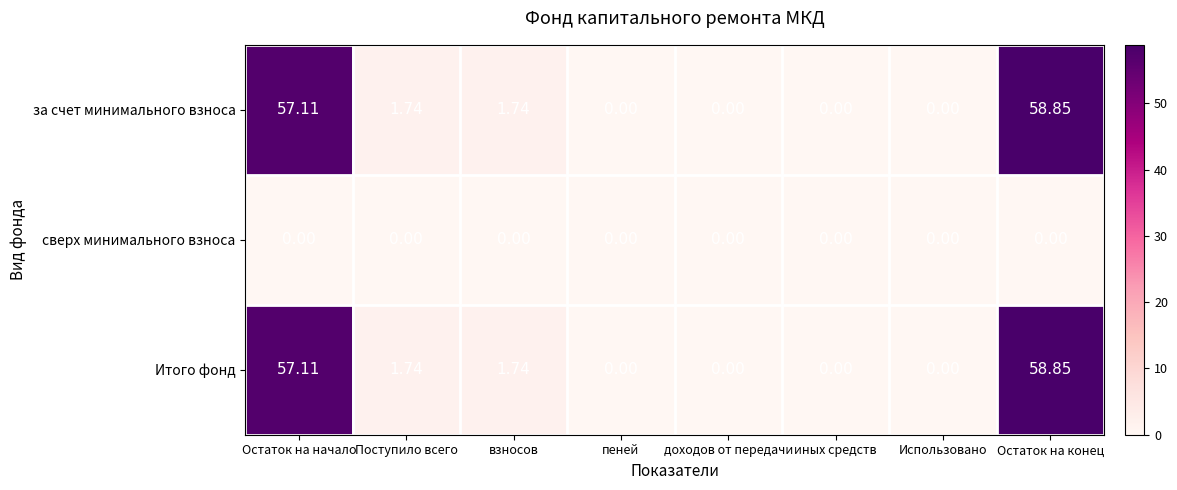

At which category is the sum across all series the highest?

Остаток на конец